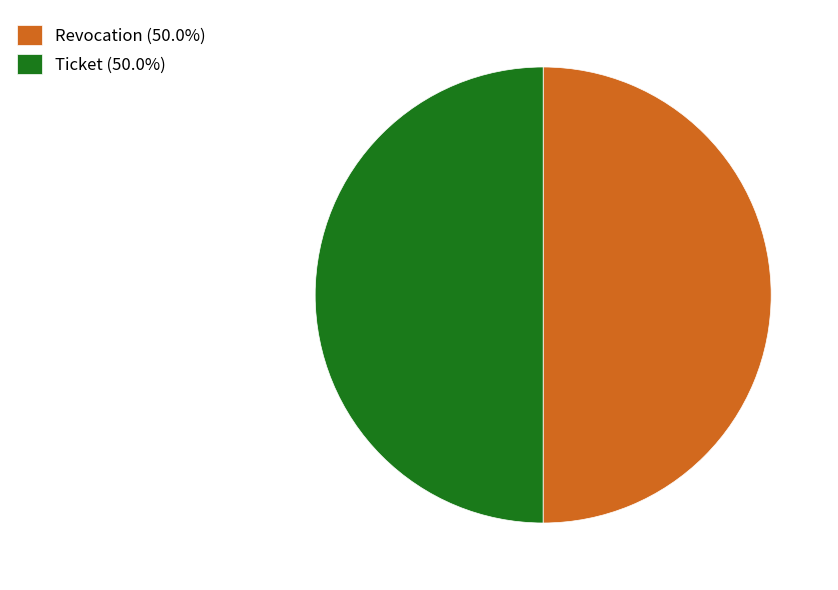

How many slices are in this pie chart?

2